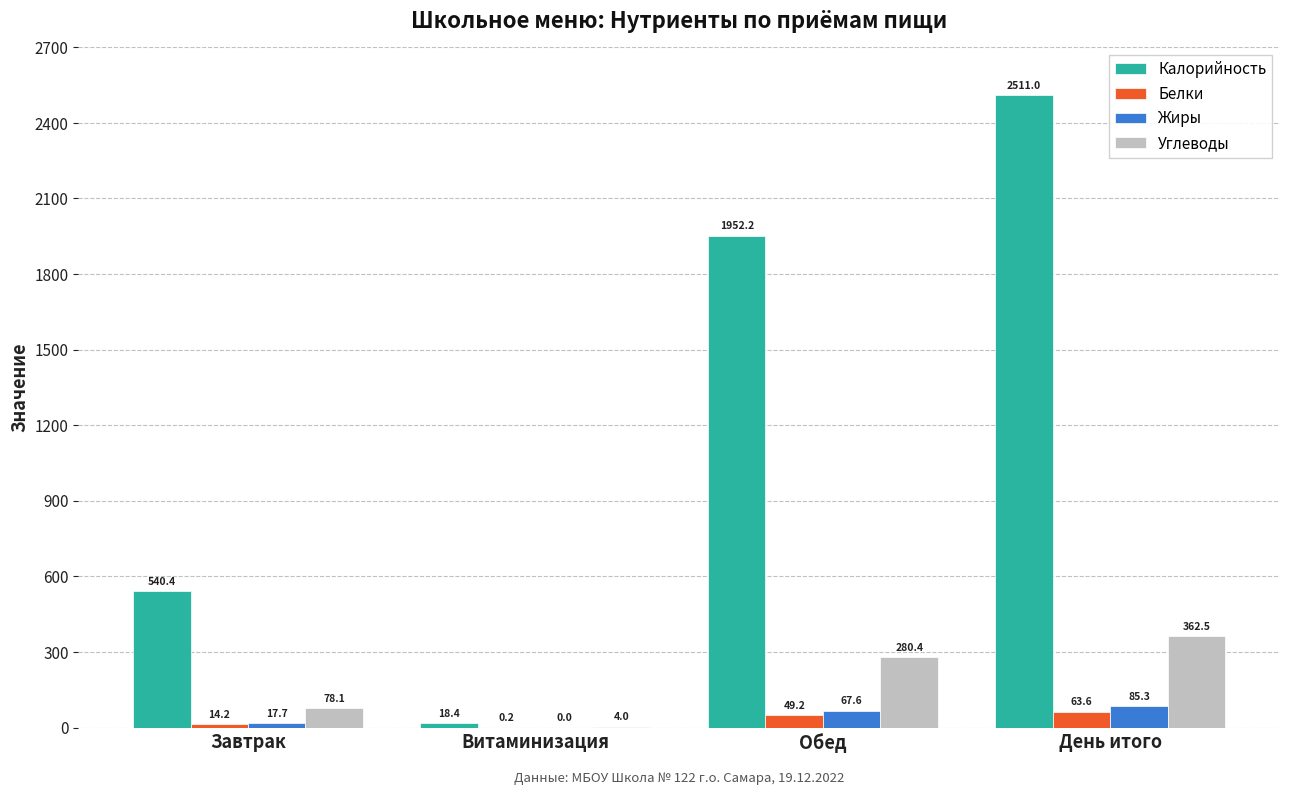

How many data points in Белки are above 49?

2